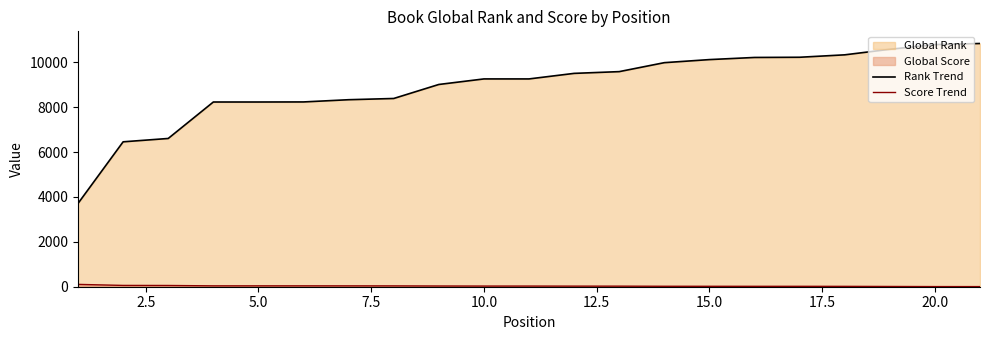

Reading left to right, extract all data points from this chart.

Rank Trend: 3710	6454	6603	8227	8227	8230	8329	8384	9008	9255	9255	9502	9580	9979	10116	10211	10220	10328	10575	10784	10833
Score Trend: 104	58	55	39	39	39	38	37	32	29	29	26	25	20	19	18	18	16	11	6	5